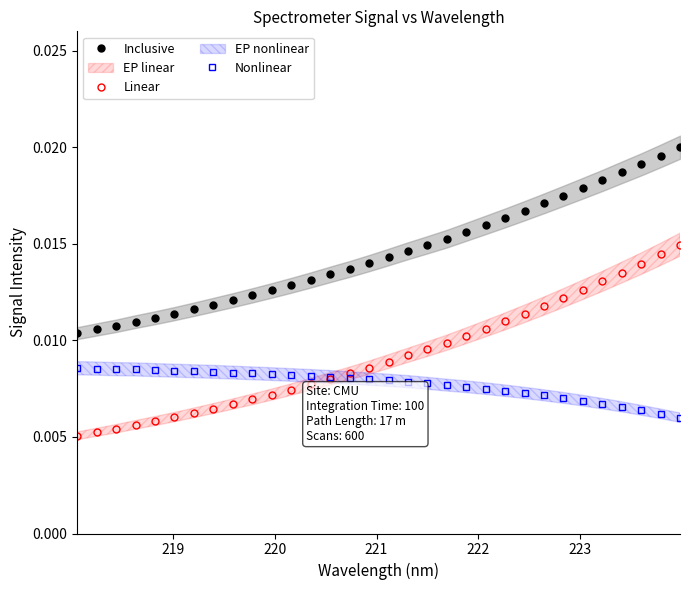

Count the number of categories in the chart.

32